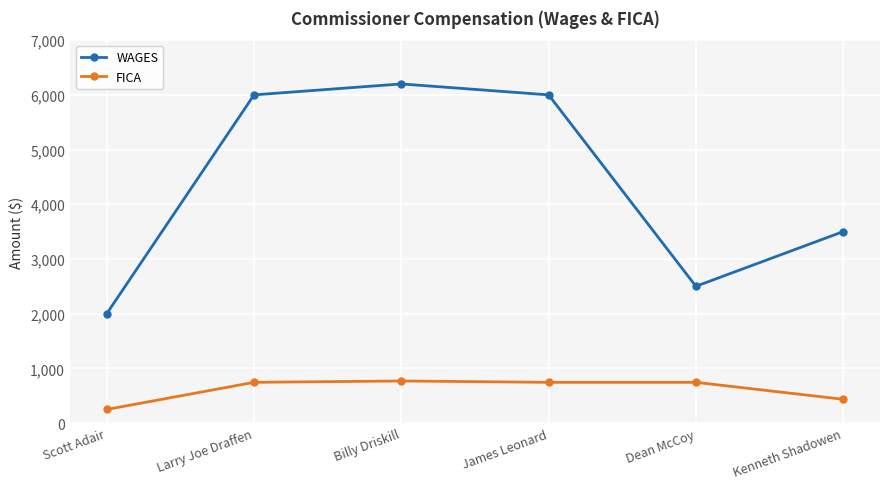

True or false: WAGES has more than 2 interior local peaks.

False